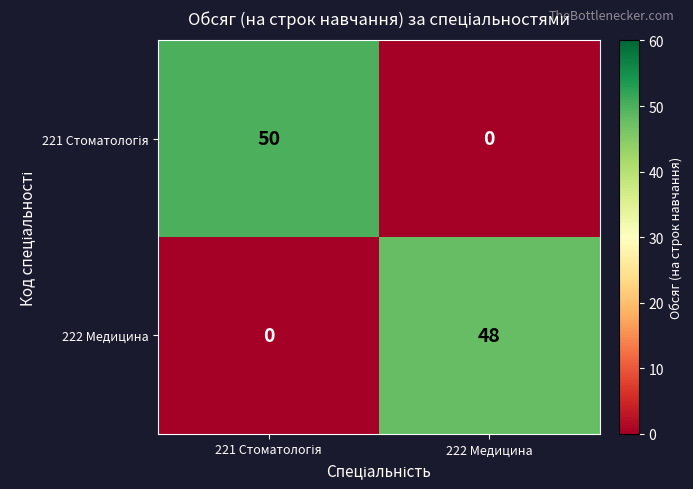

How many categories are shown in the chart?

2